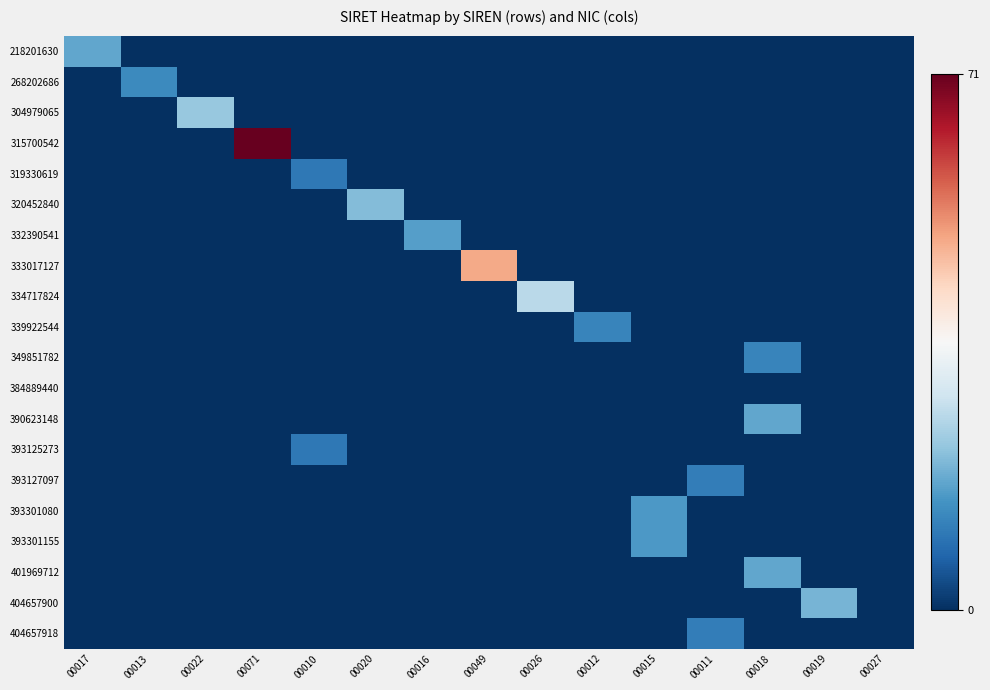

At how many categories does at least one series exceed 4?

14